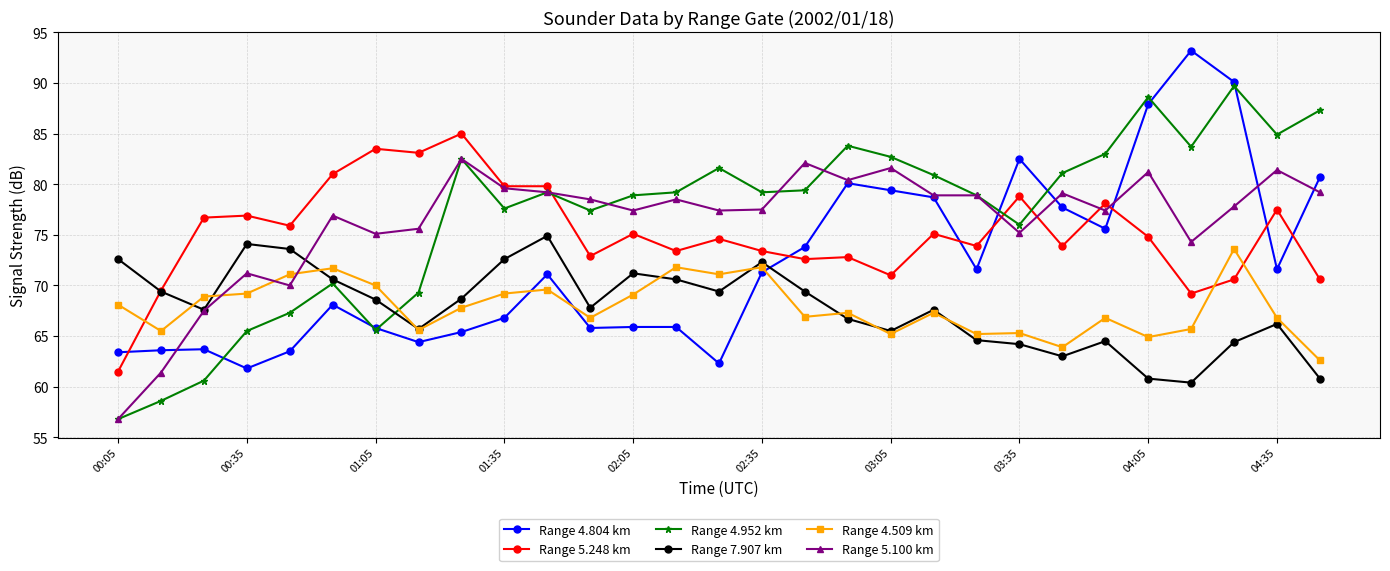

At how many categories does at least one series exceed 58?

29